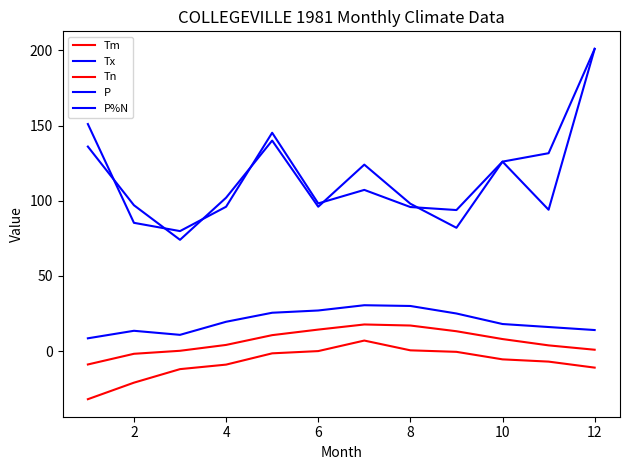

Does the chart display data point markers on the line(s)?

No